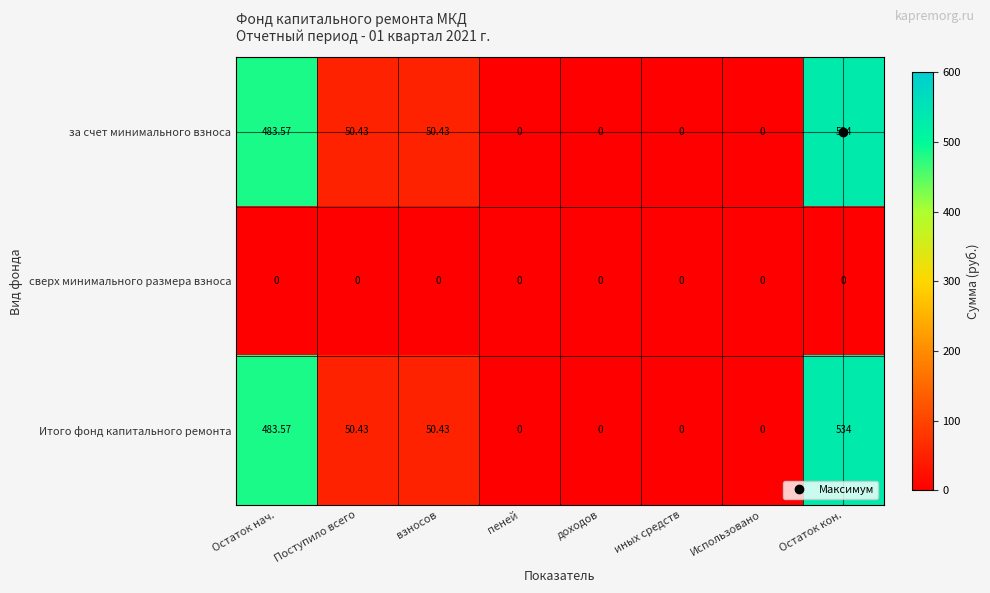

At which category is the sum across all series the highest?

Остаток кон.